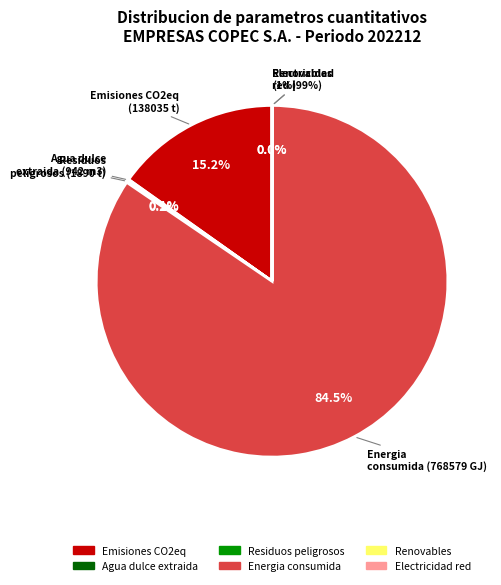

The Residuos
peligrosos (1890 t) slice represents 15% of the pie. True or false?

False